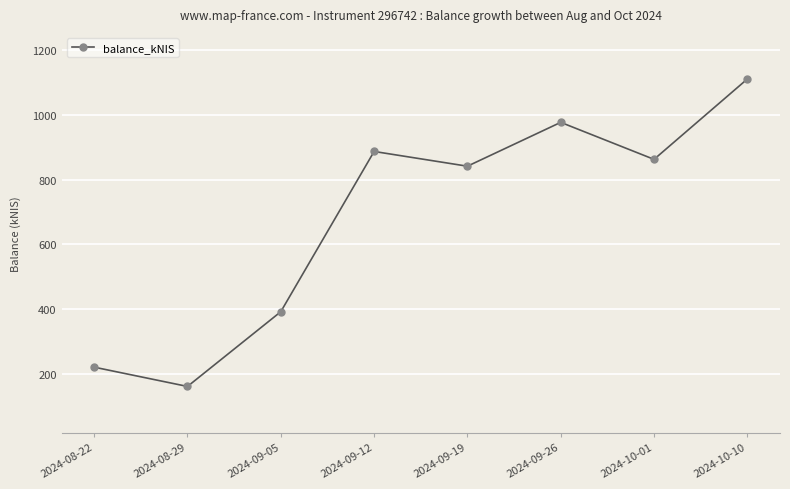

Where is the first local maximum?

2024-09-12